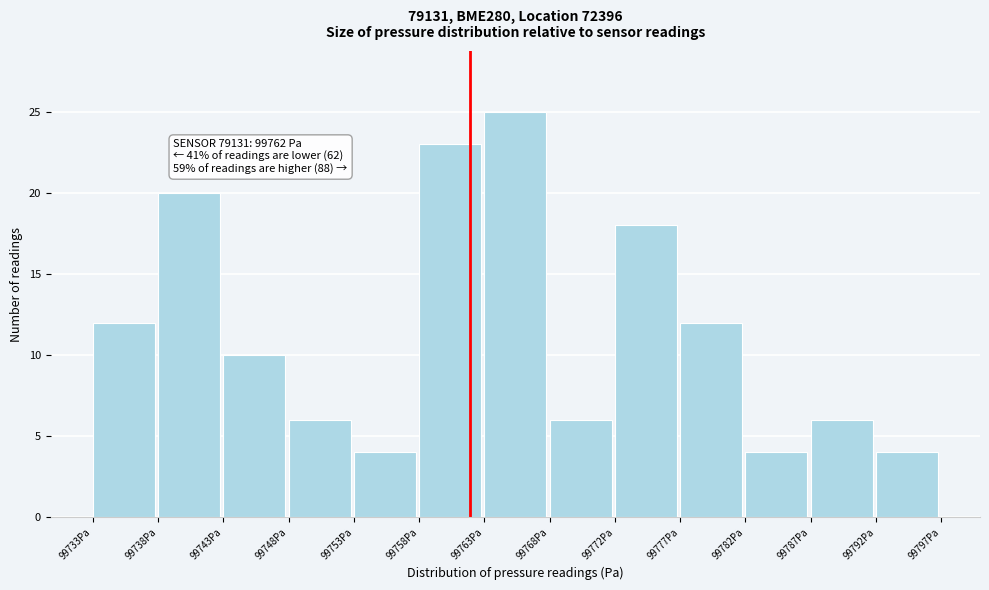

Reading left to right, transcribe all the data shown in this chart.

99733Pa=12	99738Pa=20	99743Pa=10	99748Pa=6	99753Pa=4	99758Pa=23	99763Pa=25	99768Pa=6	99772Pa=18	99777Pa=12	99782Pa=4	99787Pa=6	99792Pa=4